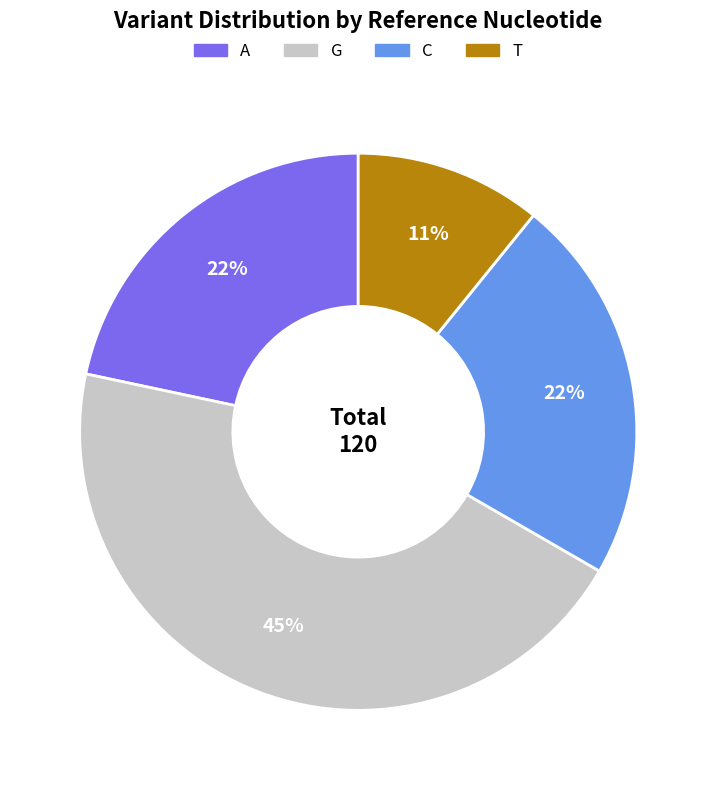

Is there any slice that represents more than half of the pie?

No